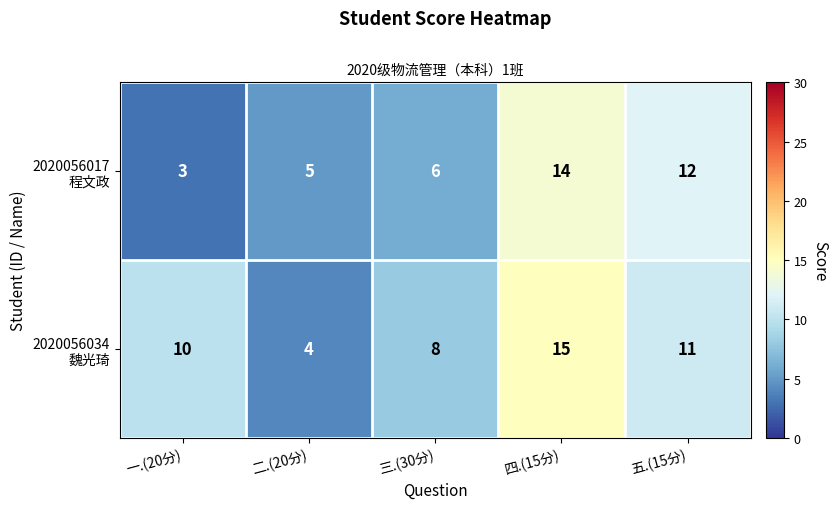

What is the total value across all series at 一.(20分)?

13